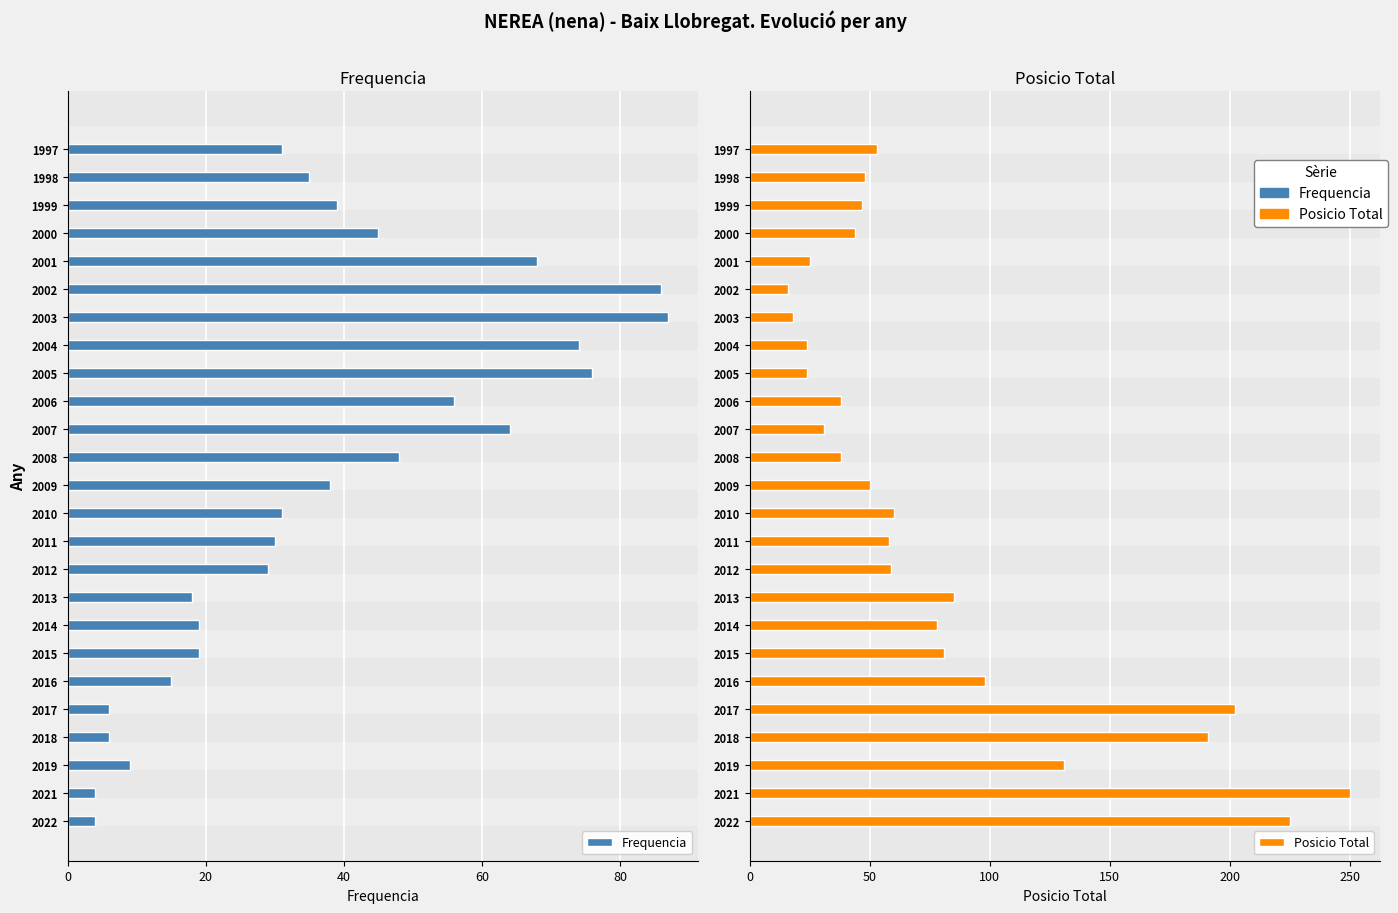

Which series has the widest spread of values?

Posicio Total